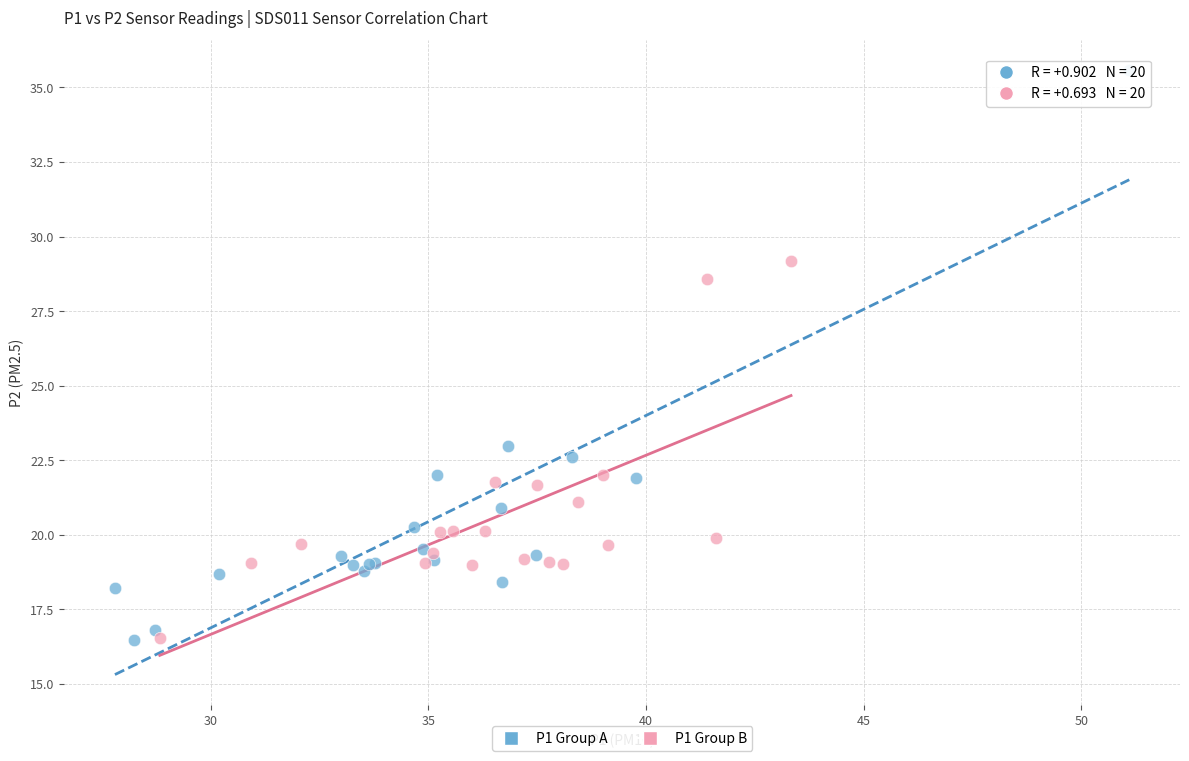

Which series reaches the maximum Y coordinate?

P1 Group A